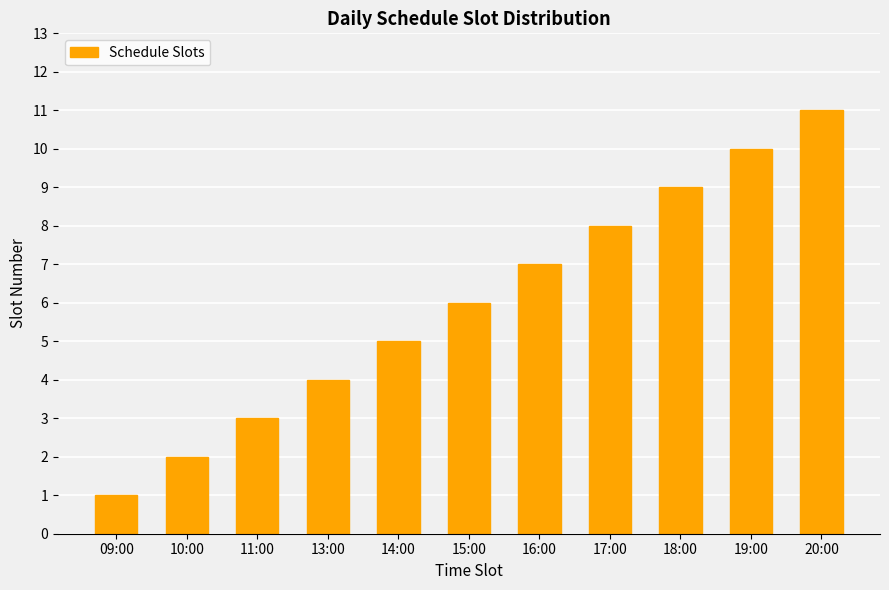

Rank the categories by value from highest to lowest.

20:00, 19:00, 18:00, 17:00, 16:00, 15:00, 14:00, 13:00, 11:00, 10:00, 09:00